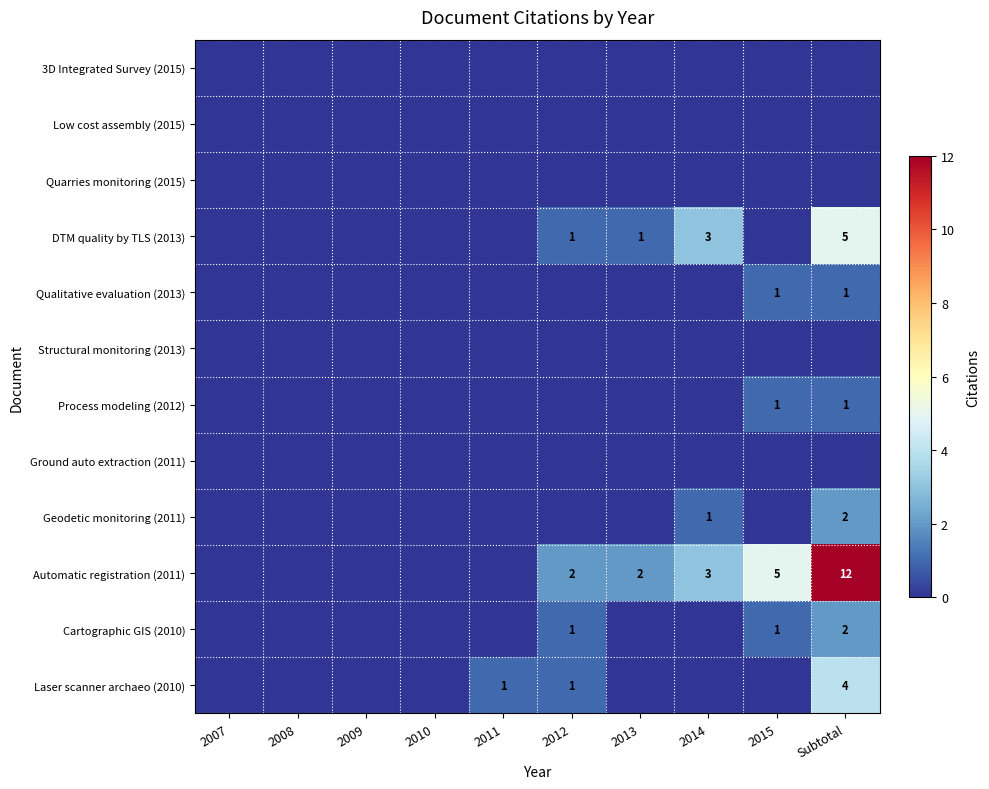

What is the spread (max minus min) of values at 2011?

1